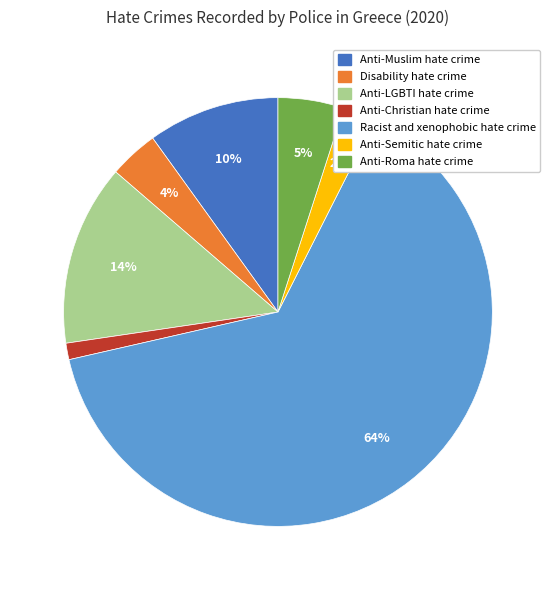

Between Racist and xenophobic hate crime and Anti-Semitic hate crime, which is larger?

Racist and xenophobic hate crime